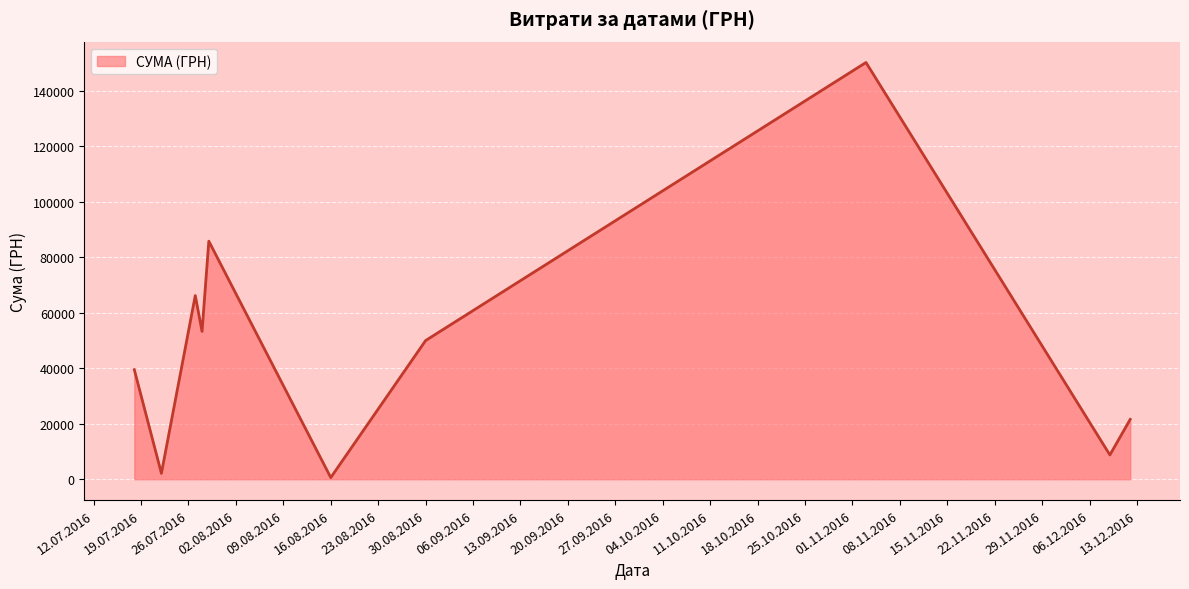

How many lines are shown in the chart?

1